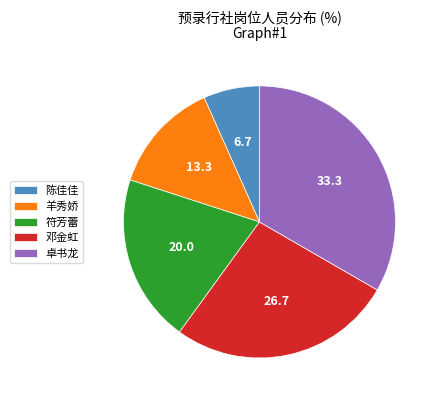

Which has a higher value, 符芳蕾 or 陈佳佳?

符芳蕾